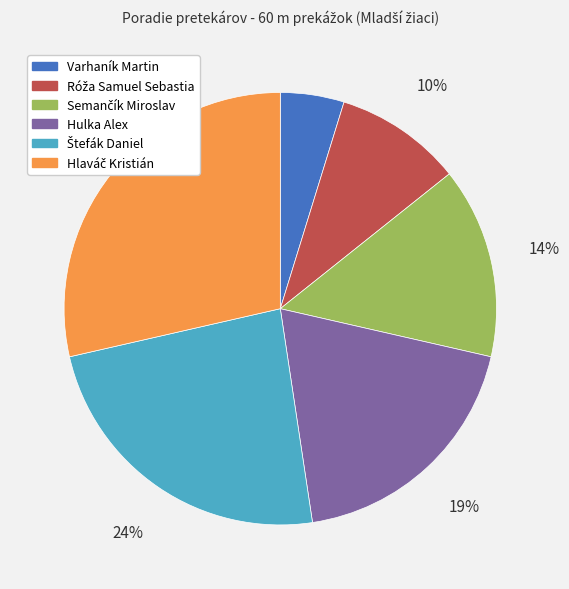

To the nearest percent, what is the average slice percentage?

17%